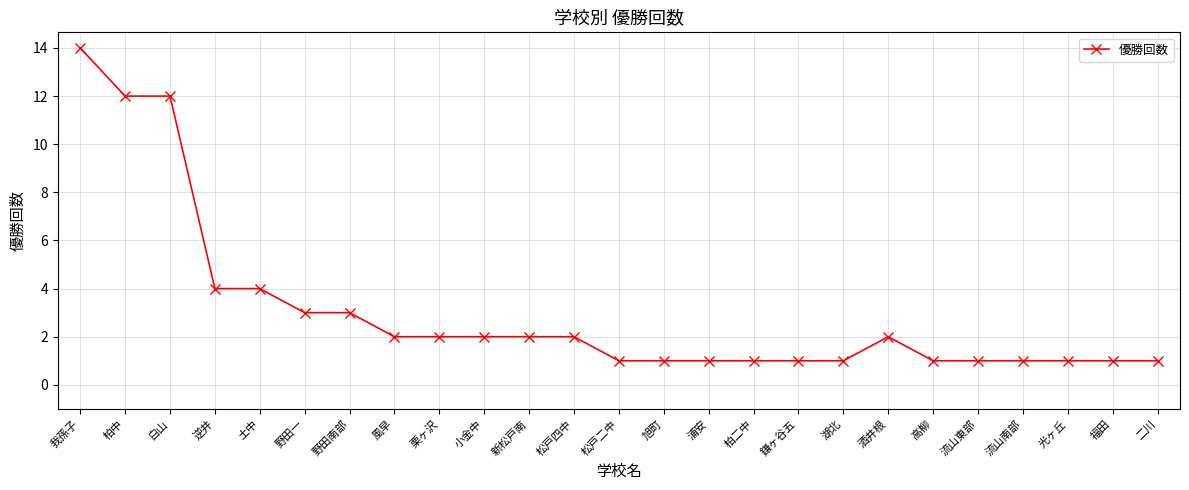

What is the difference between the maximum and minimum values?

13